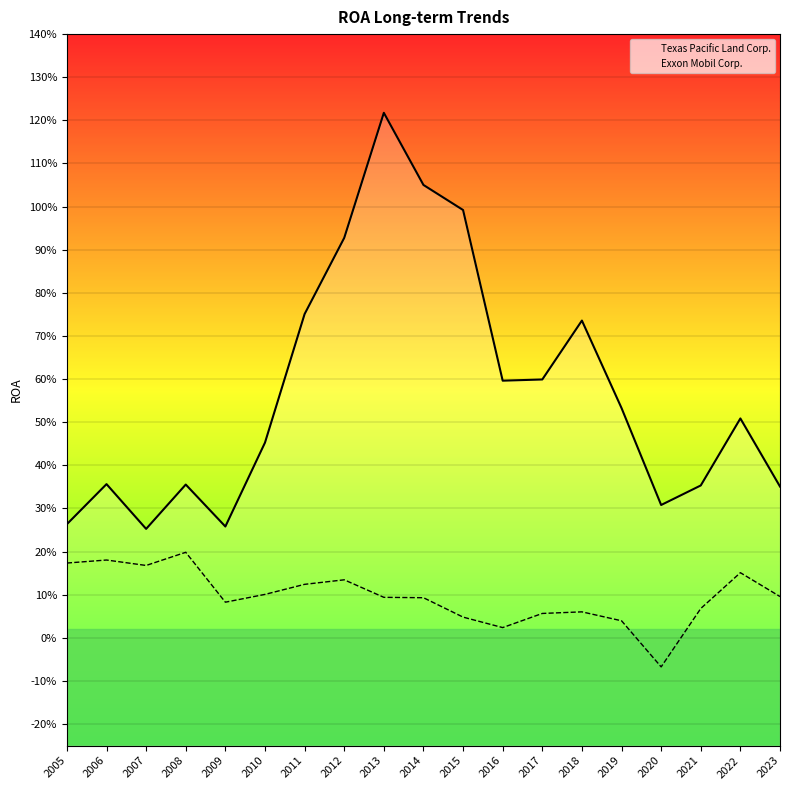

What is the minimum value shown in the chart?

-0.1